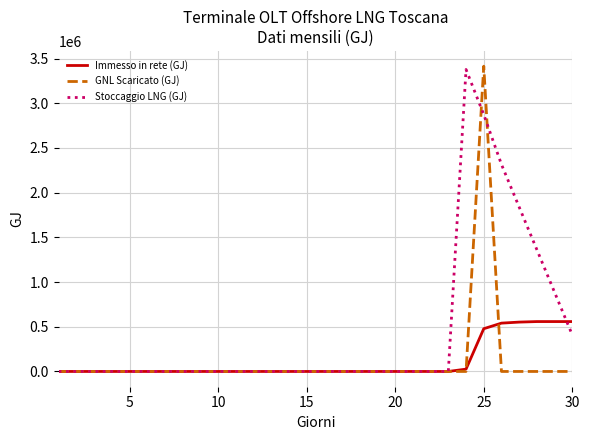

What is the highest value of the GNL Scaricato (GJ) series?

3414225.1